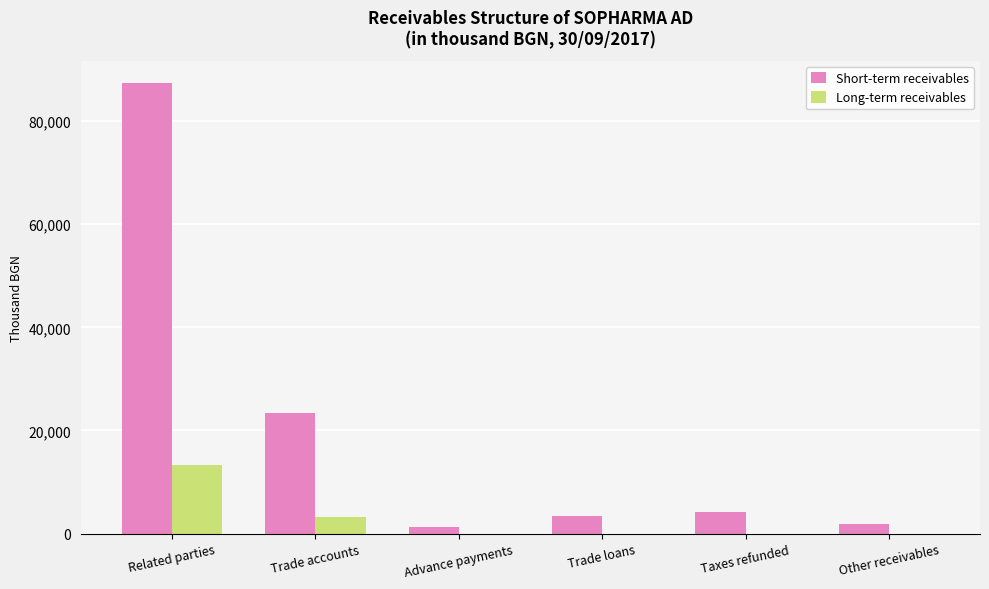

Is the value of Long-term receivables at Trade accounts greater than the value of Short-term receivables at Trade accounts?

No